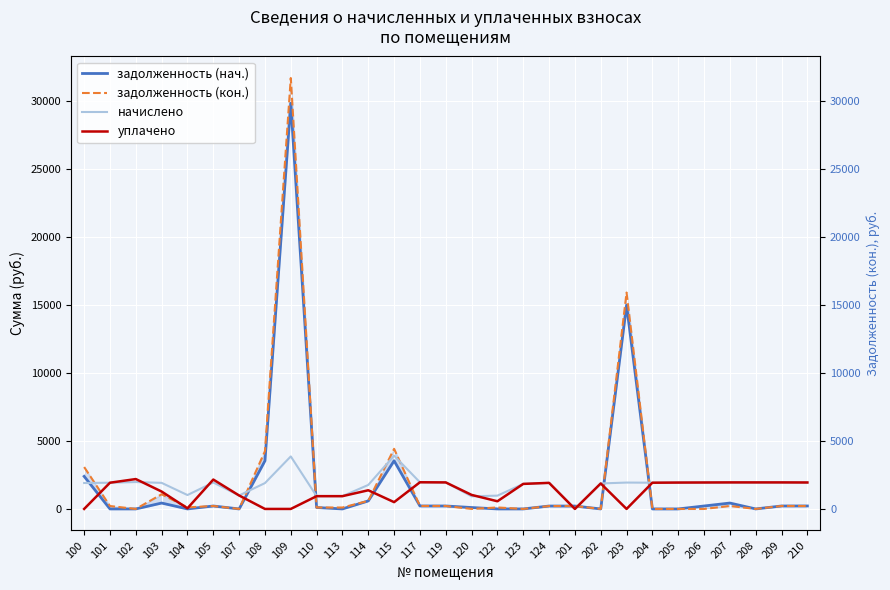

True or false: уплачено and начислено cross at least once.

True